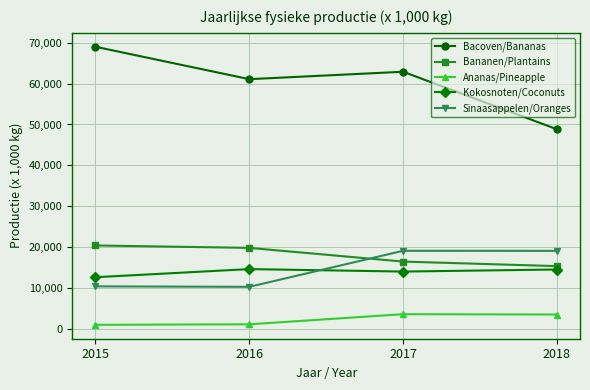

Is it true that Bacoven/Bananas equals 48835 at 2018?

True